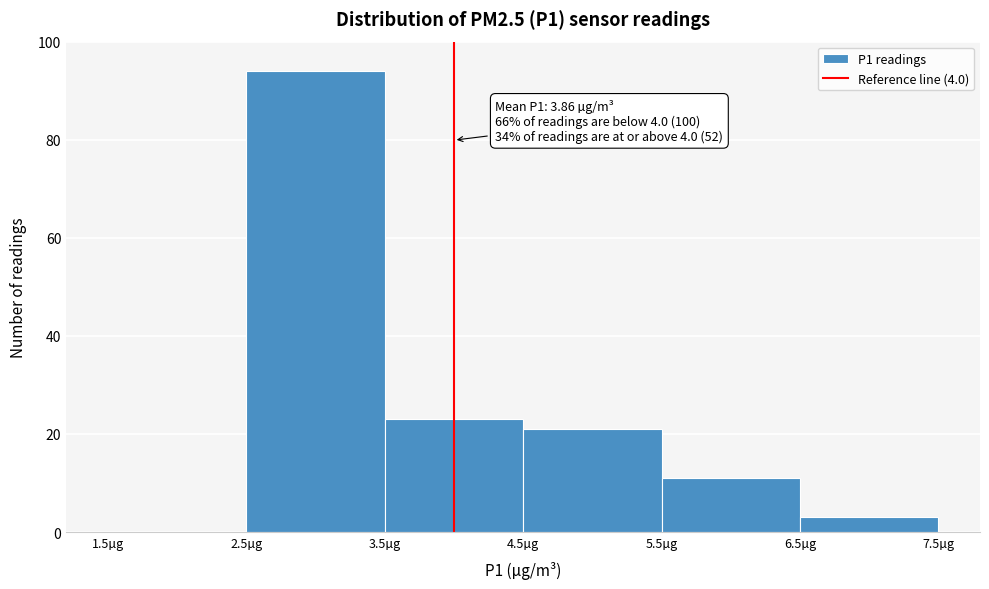

Which range on the x-axis has the tallest bar?

2.5 to 3.5